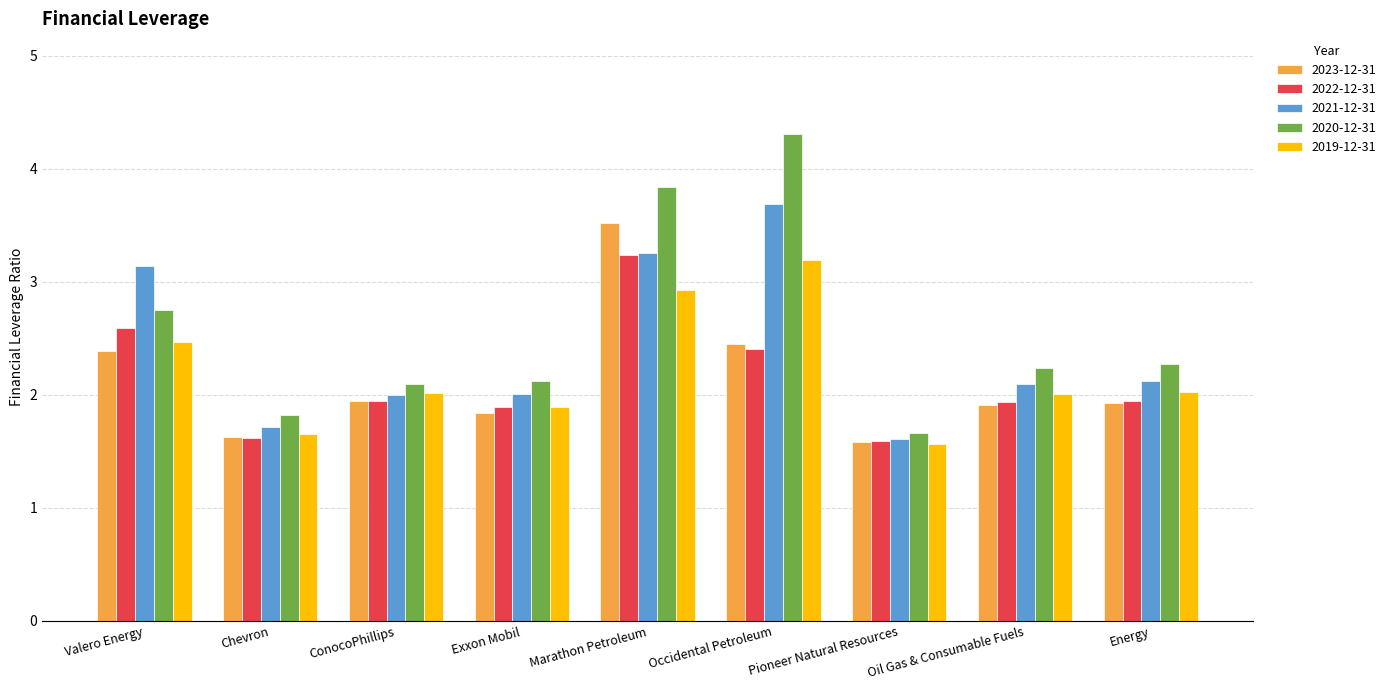

Which series has the largest range (max minus min)?

2020-12-31